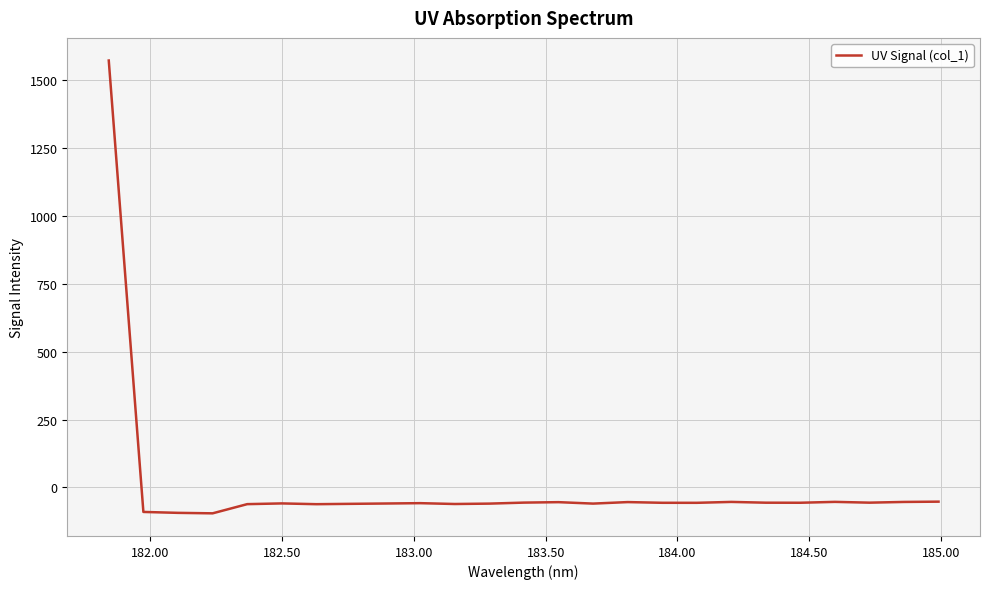

What is the maximum value shown in the chart?

1571.7